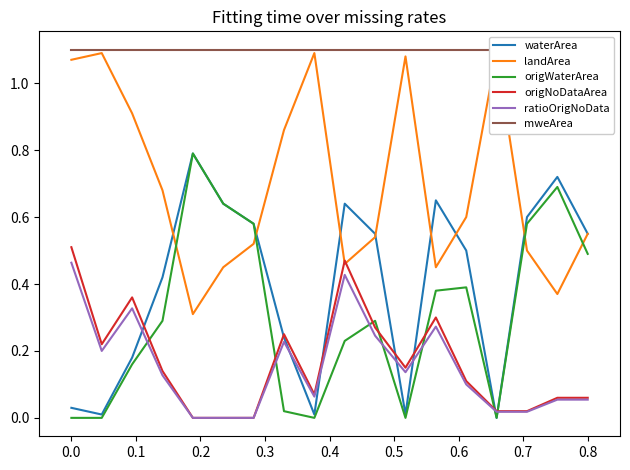

True or false: ratioOrigNoData and origWaterArea intersect in this chart.

True